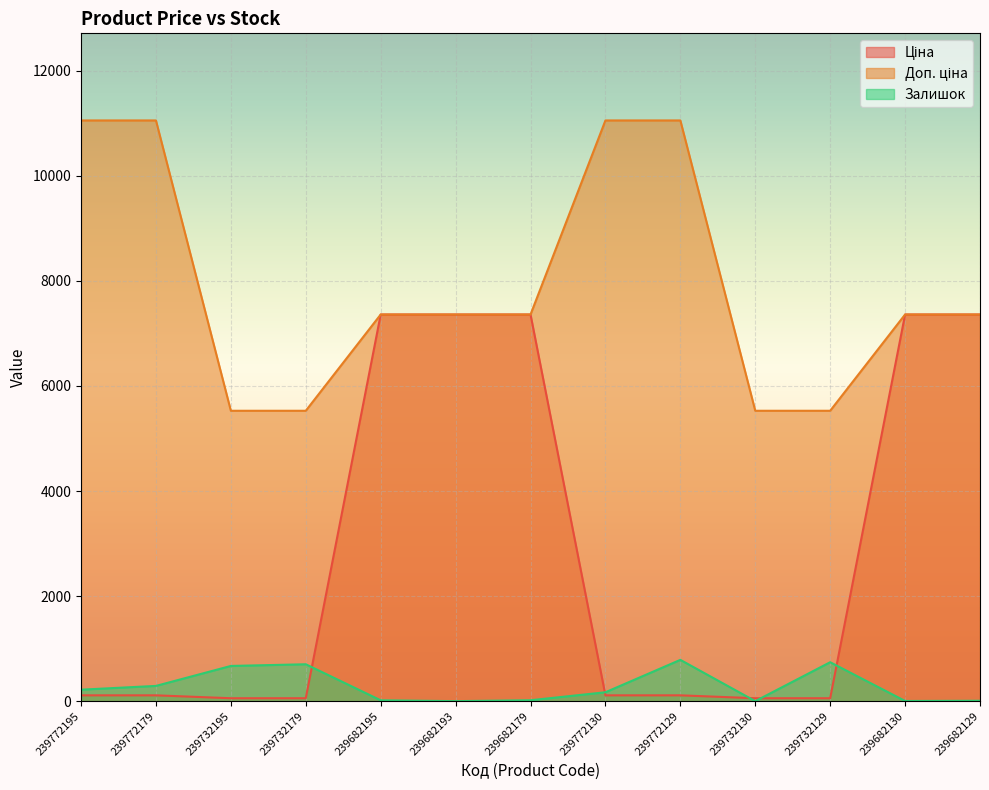

What is the total value across all series at 239732129?

6324.3